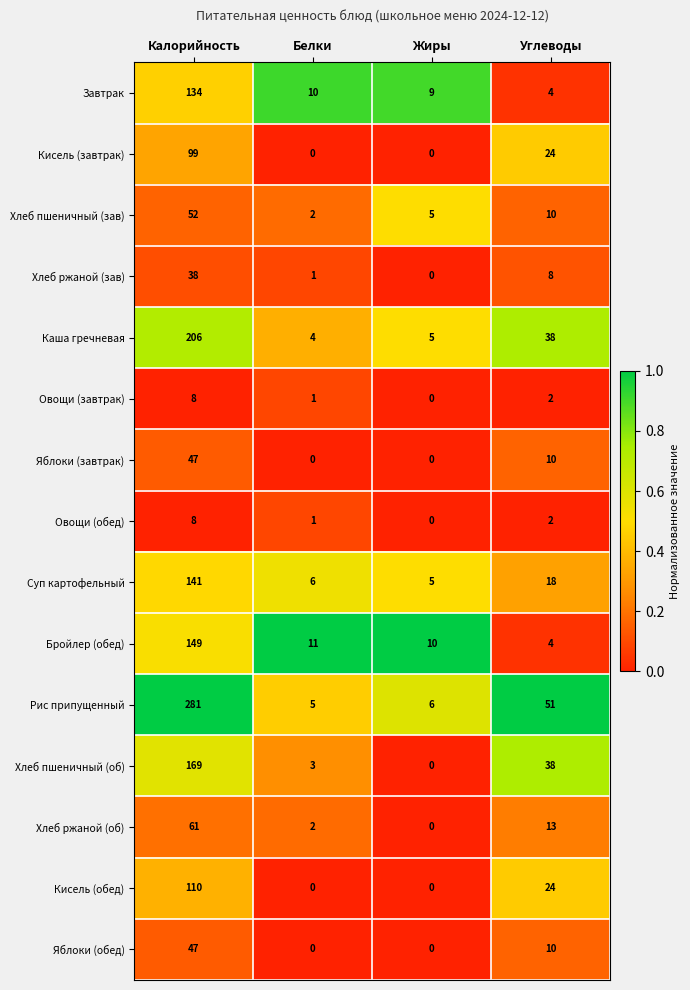

Where is Хлеб ржаной (об) nearest to the value 30?

Углеводы